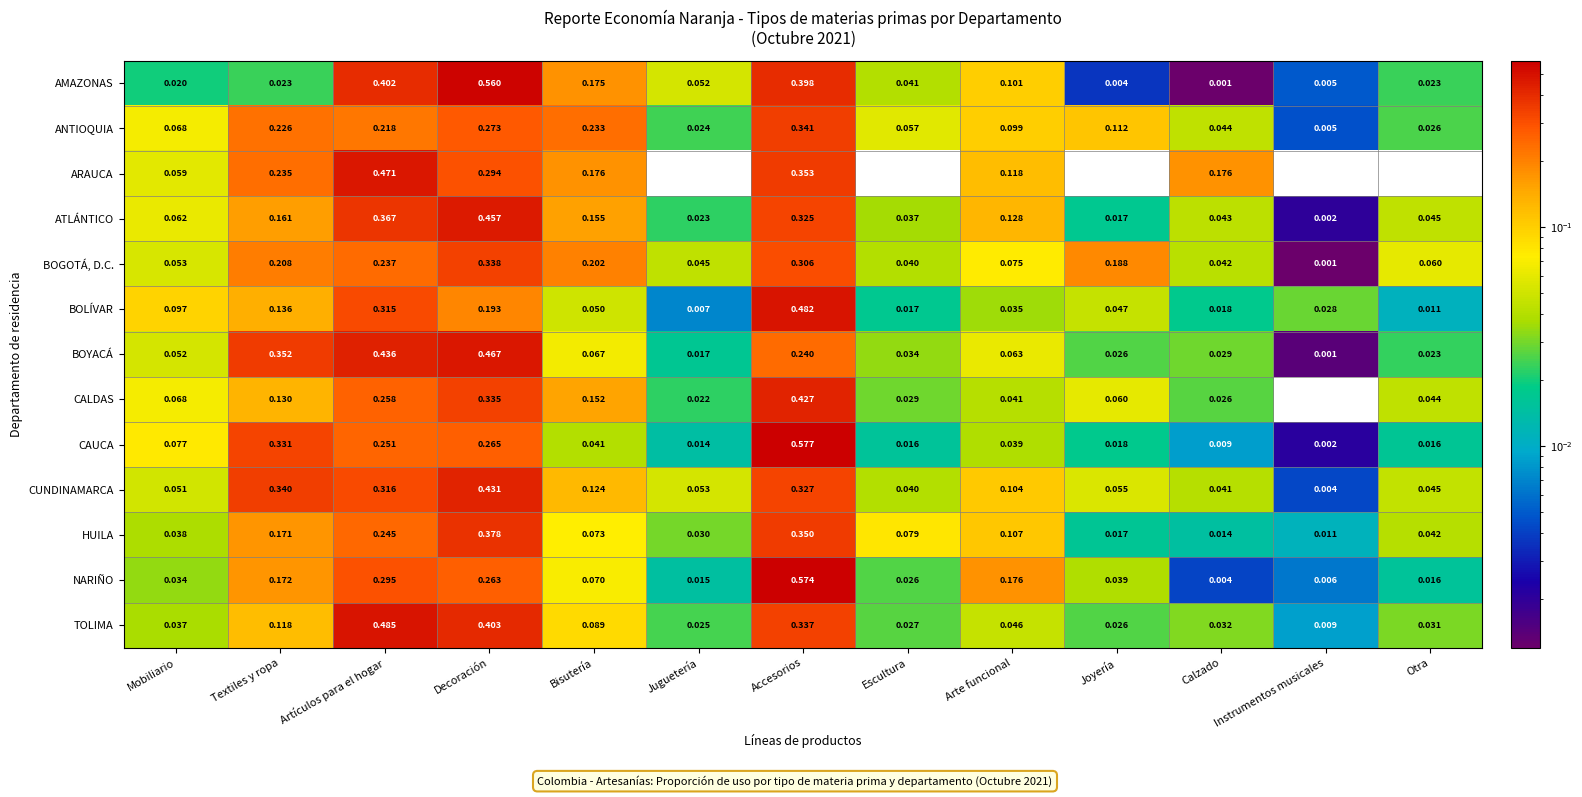

Where is ANTIOQUIA nearest to the value 0?

Instrumentos musicales